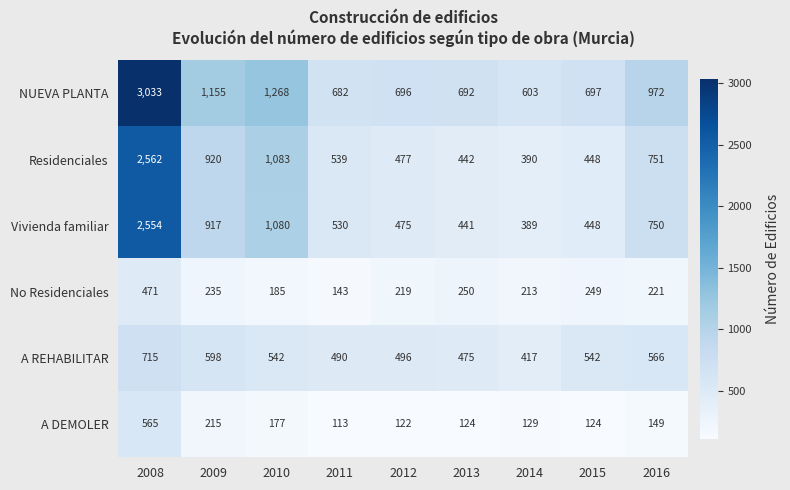

Is it true that Vivienda familiar equals 636 at 2015?

False